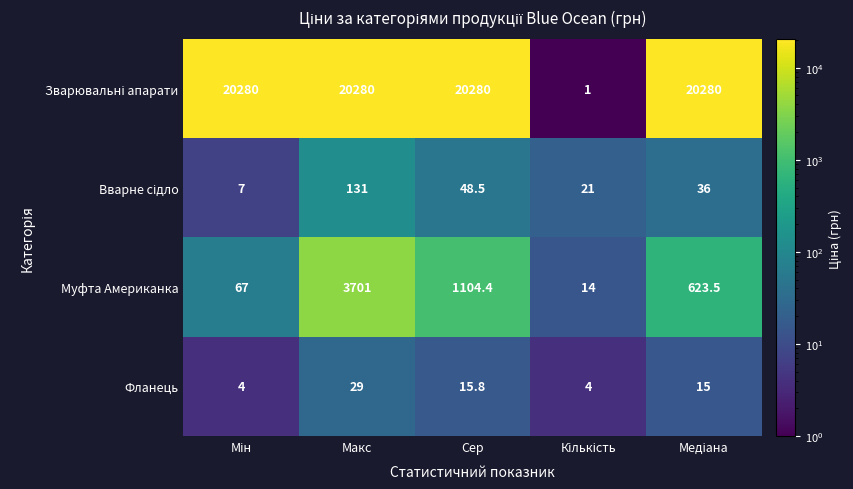

At which label does Фланець reach its peak?

Макс